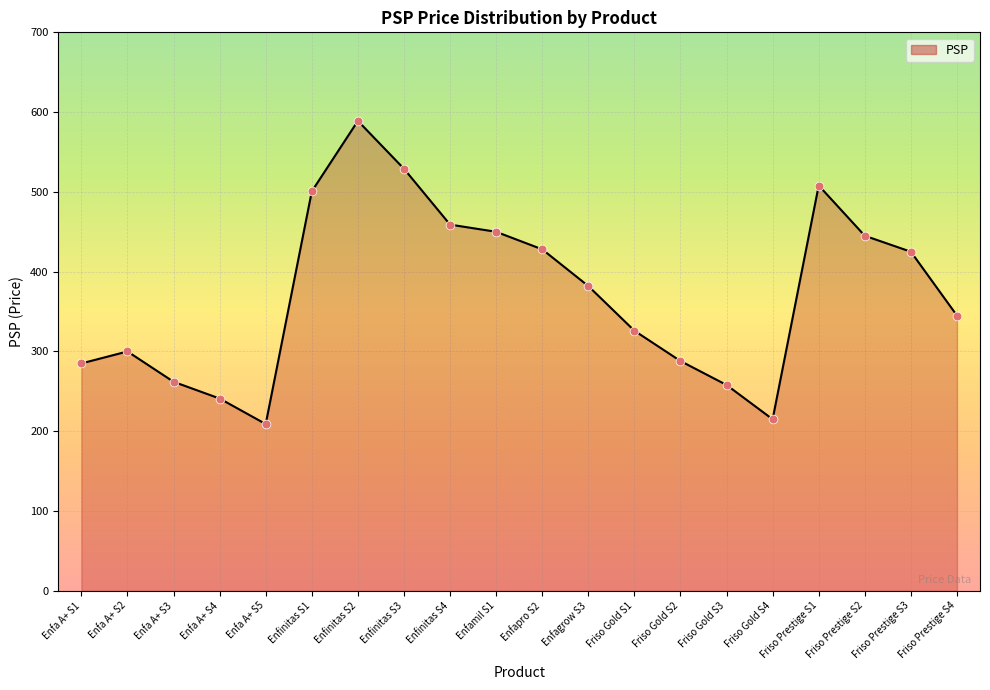

What is the change in value from Enfapro S2 to Friso Prestige S2?

+17.0